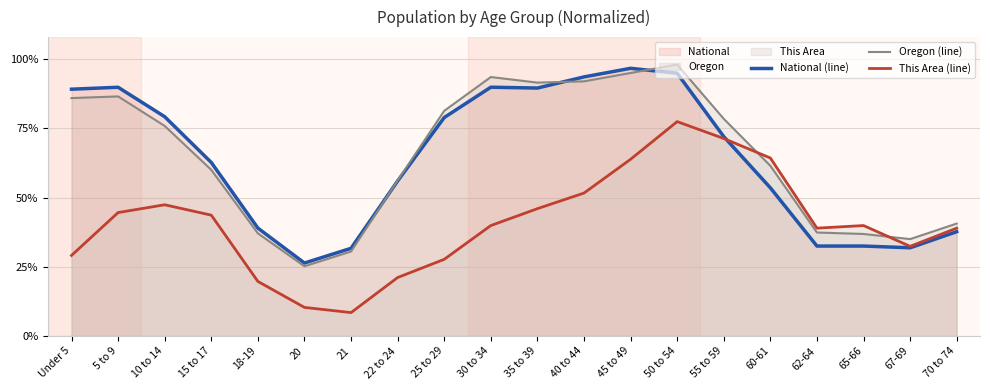

The value of National (line) at 22 to 24 is 0.9. True or false?

False